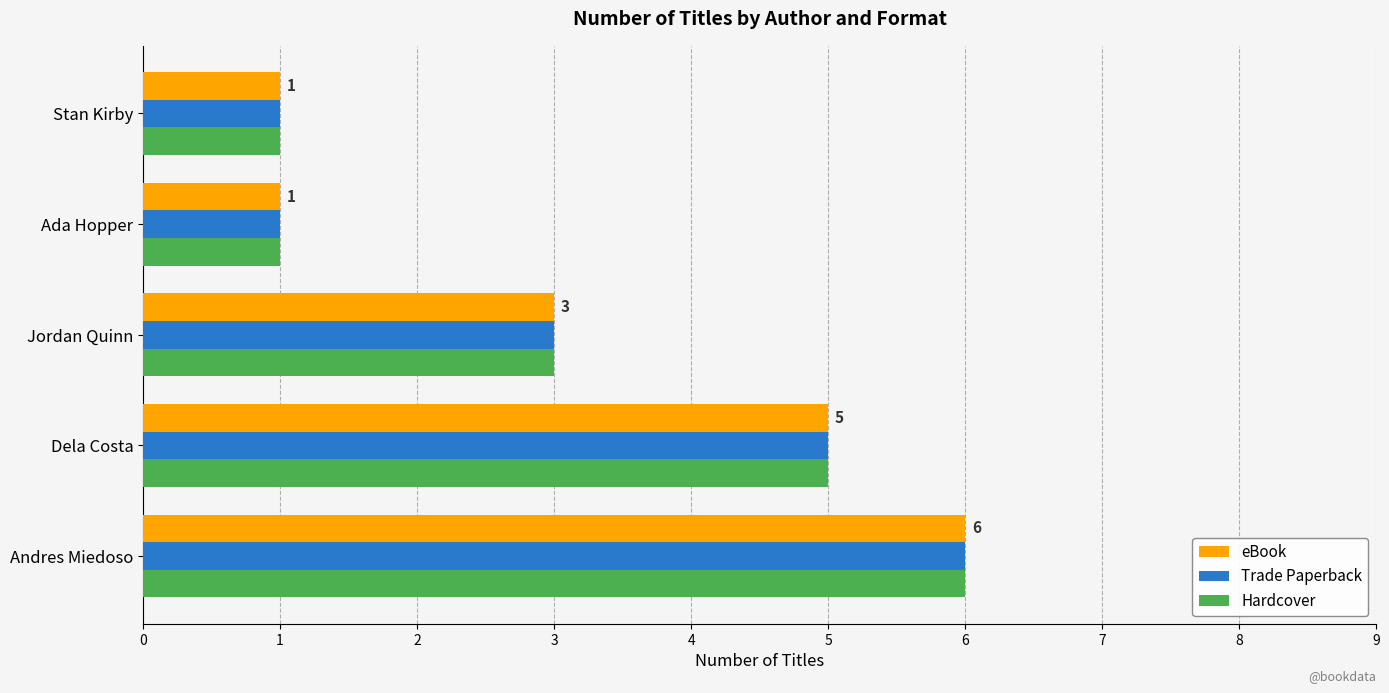

What are all the series names shown in the legend?

eBook, Trade Paperback, Hardcover